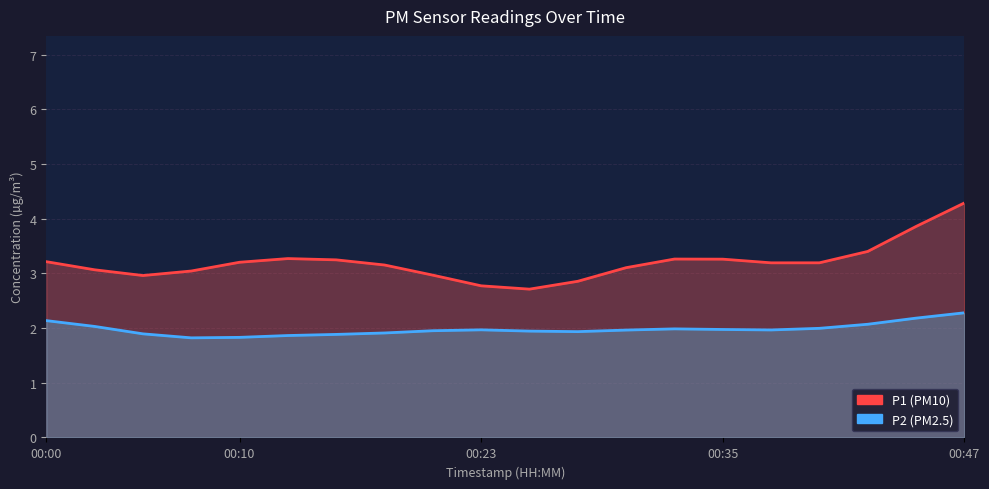

Count the number of data series in this chart.

2